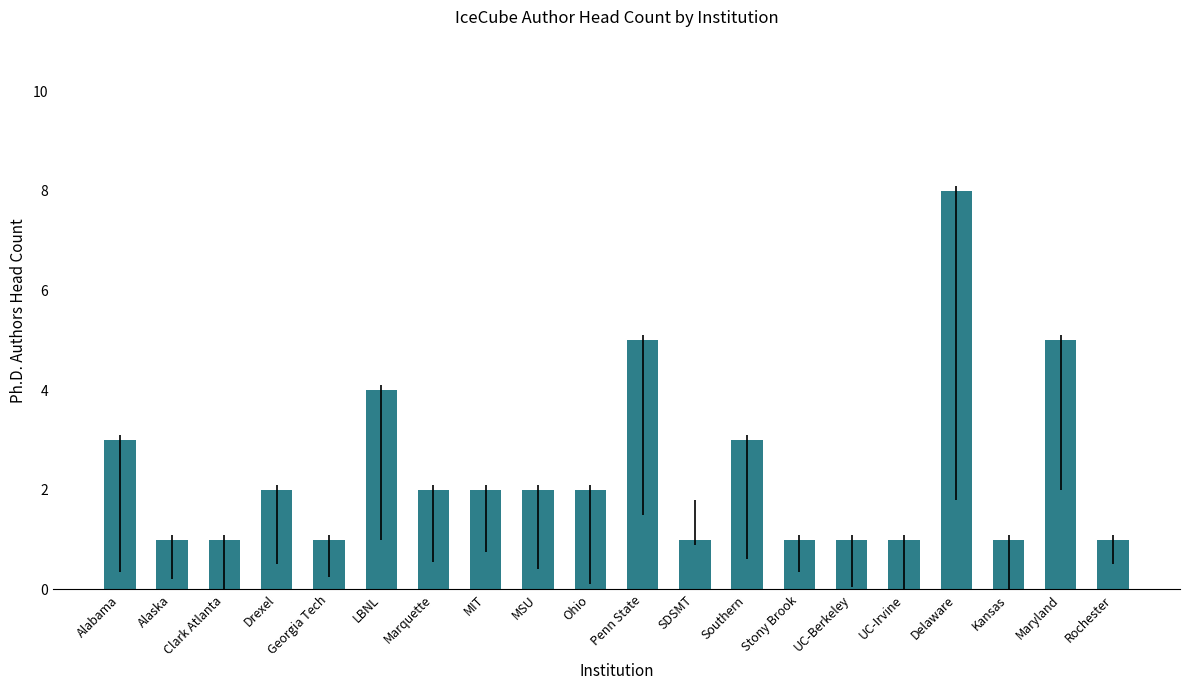

How many series are shown in this chart?

1